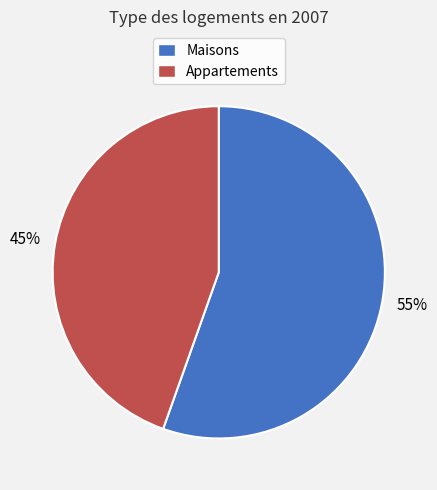

Is it true that Appartements is 45% of the pie?

True